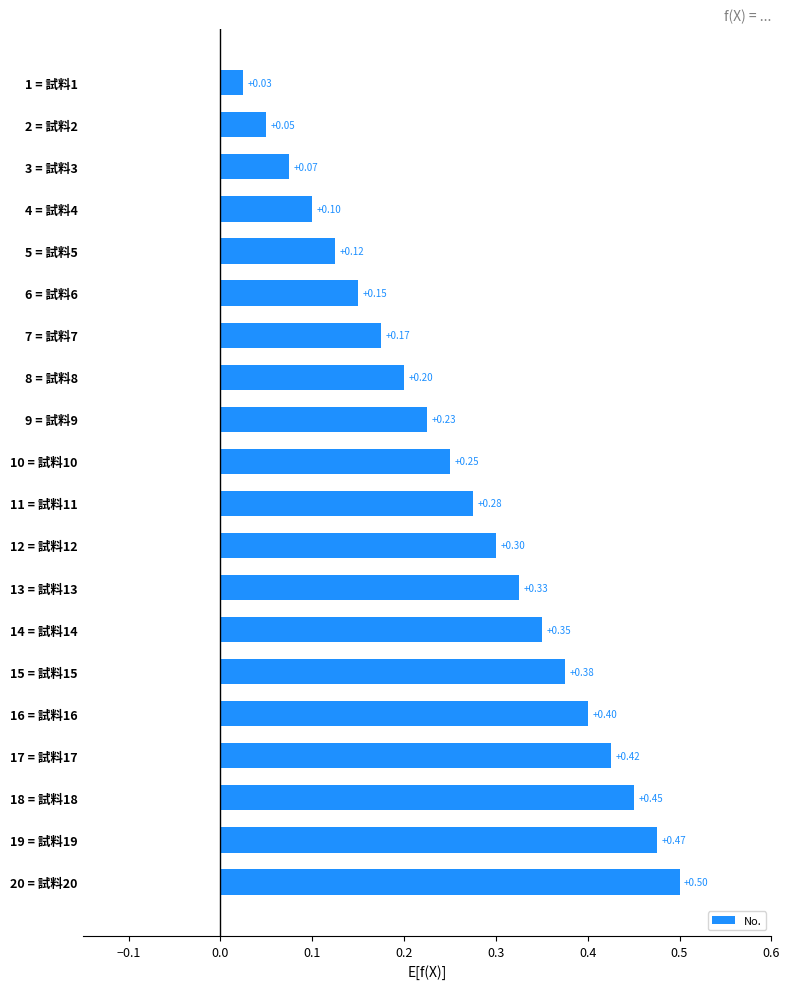

Rank the categories by value from lowest to highest.

1 = 試料1, 2 = 試料2, 3 = 試料3, 4 = 試料4, 5 = 試料5, 6 = 試料6, 7 = 試料7, 8 = 試料8, 9 = 試料9, 10 = 試料10, 11 = 試料11, 12 = 試料12, 13 = 試料13, 14 = 試料14, 15 = 試料15, 16 = 試料16, 17 = 試料17, 18 = 試料18, 19 = 試料19, 20 = 試料20